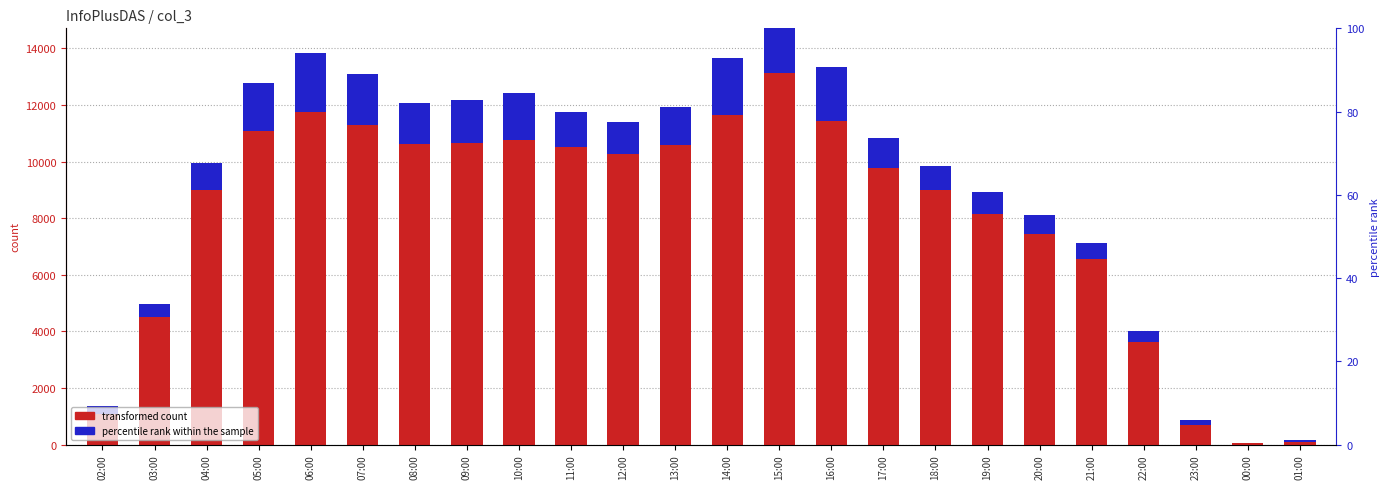

How many values in the col_3 series exceed 10248?

11